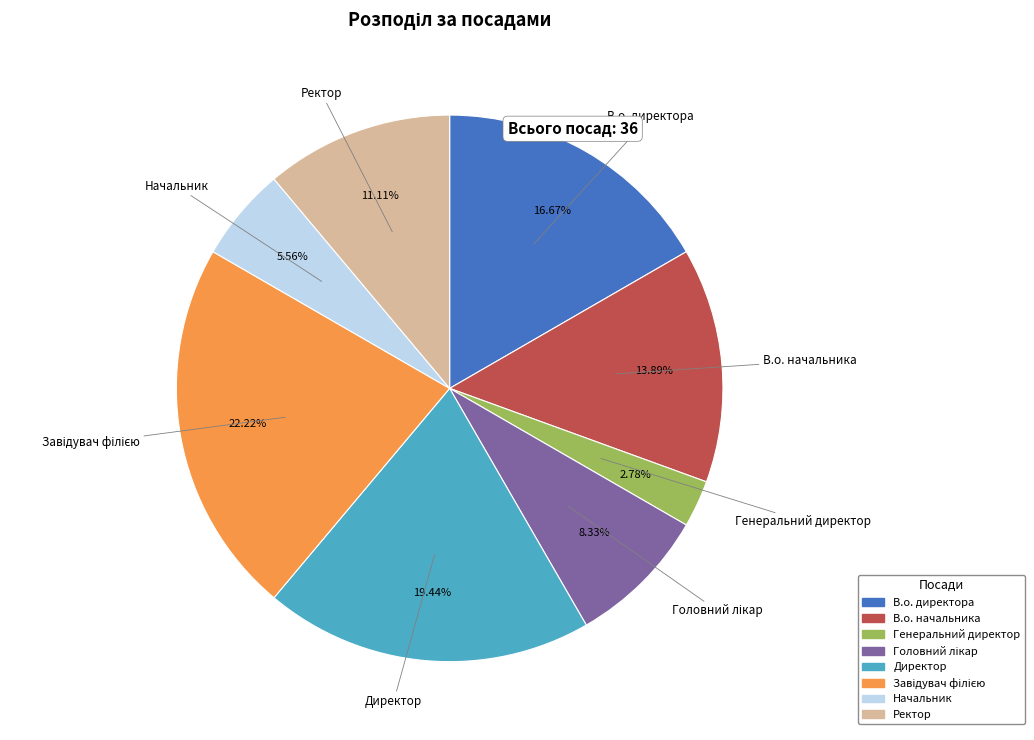

To the nearest percent, what is the combined percentage of Начальник and В.о. директора?

22%